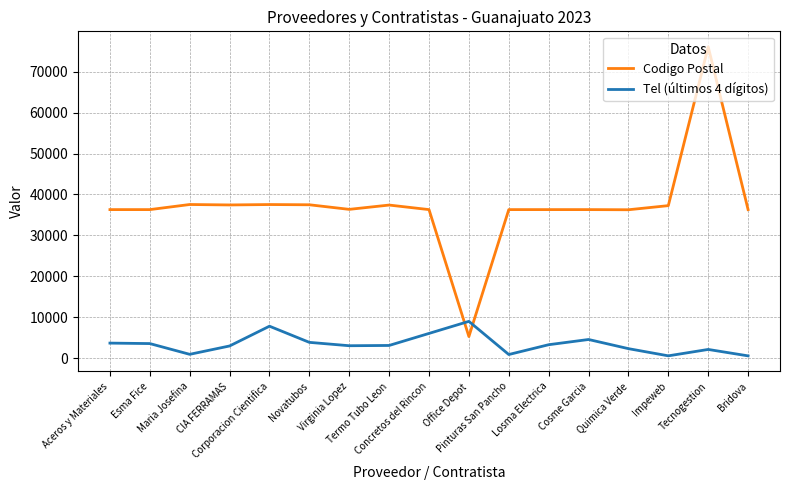

Which series has the largest total across all categories?

Codigo Postal